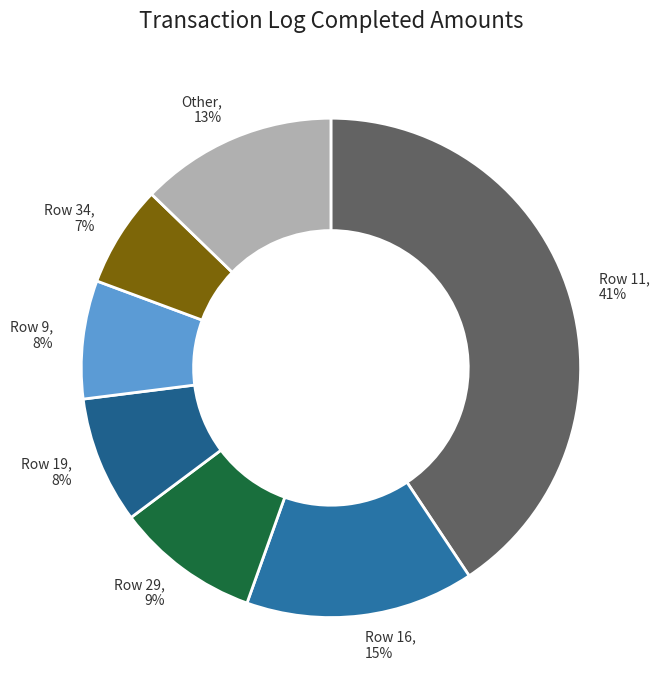

What percentage is the Row 29 slice, to the nearest percent?

9%